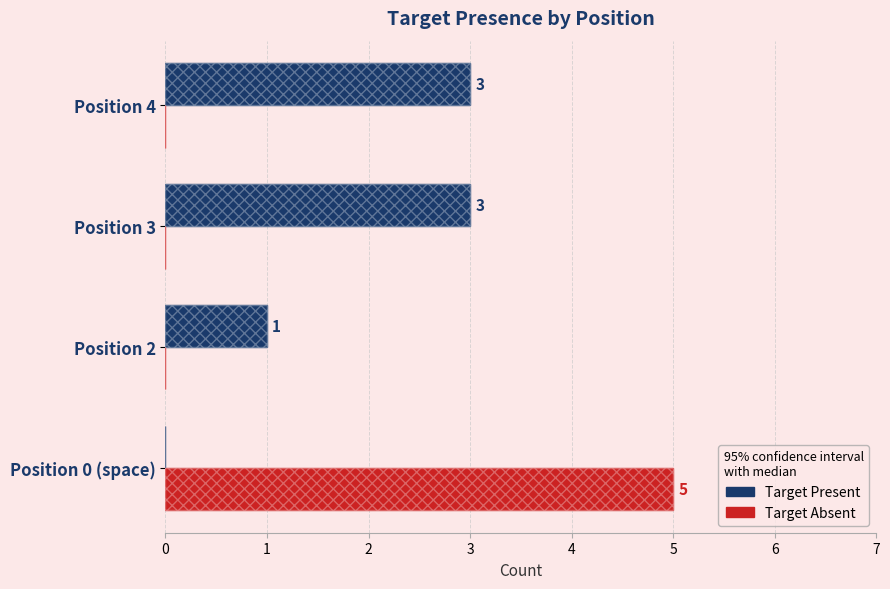

True or false: Target Present has a value of 5 at Position 3.

False